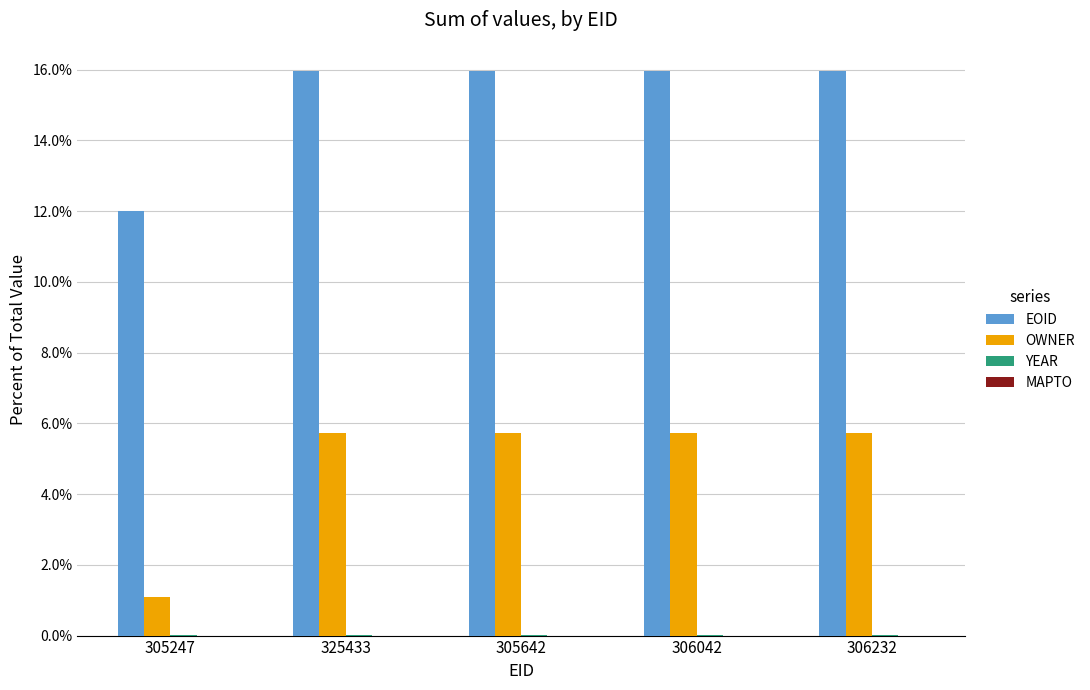

What is the greatest value displayed?

16.0